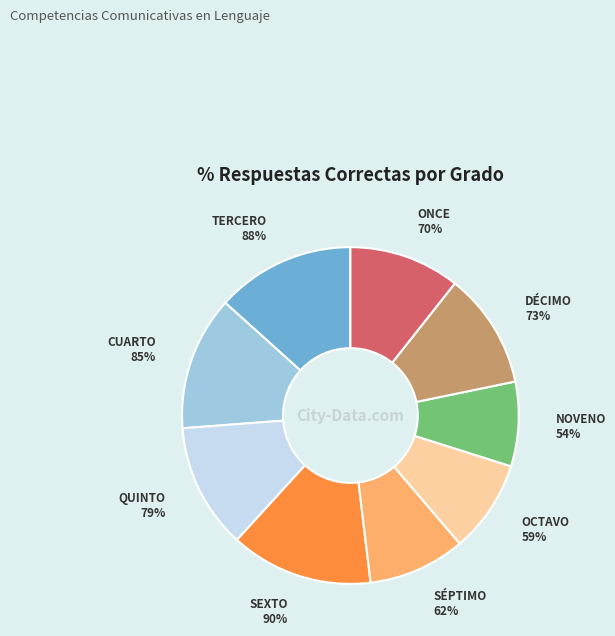

To the nearest percent, what is the average slice percentage?

11%